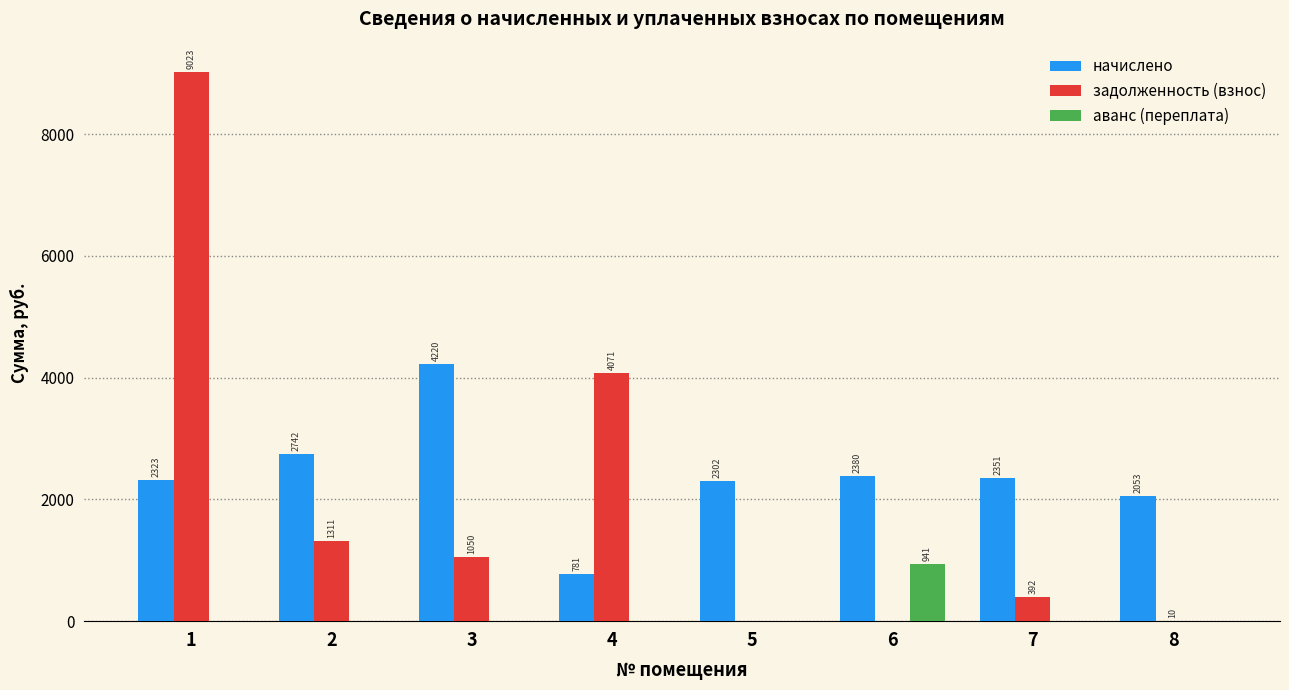

The value of начислено at 6 is 2379.8. True or false?

True